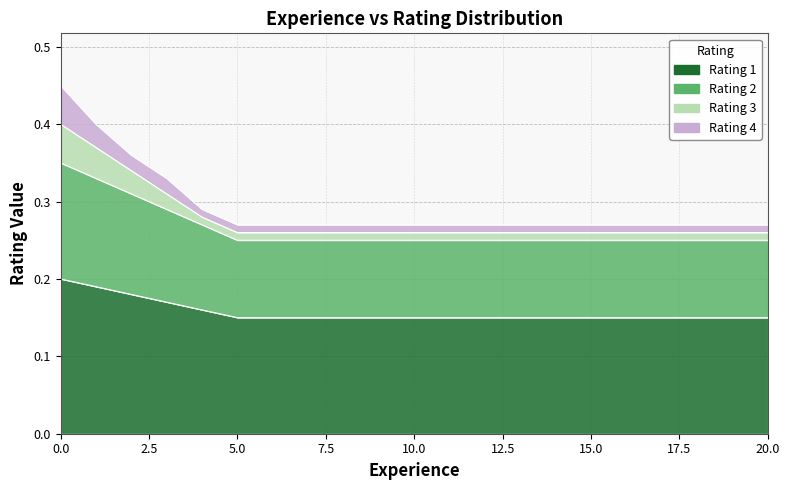

Where is Rating 3 nearest to the value 0?

5